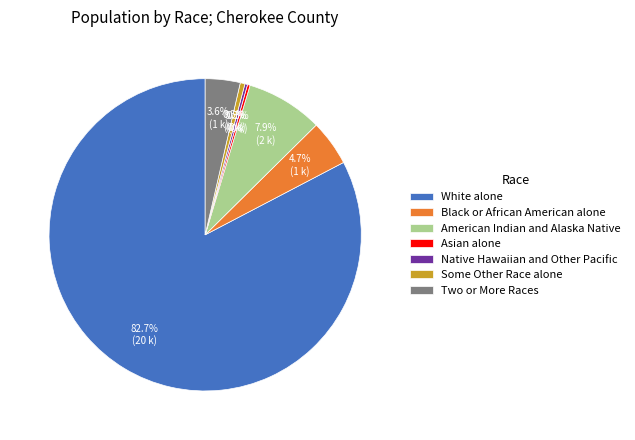

The American Indian and Alaska Native slice represents 8% of the pie. True or false?

True